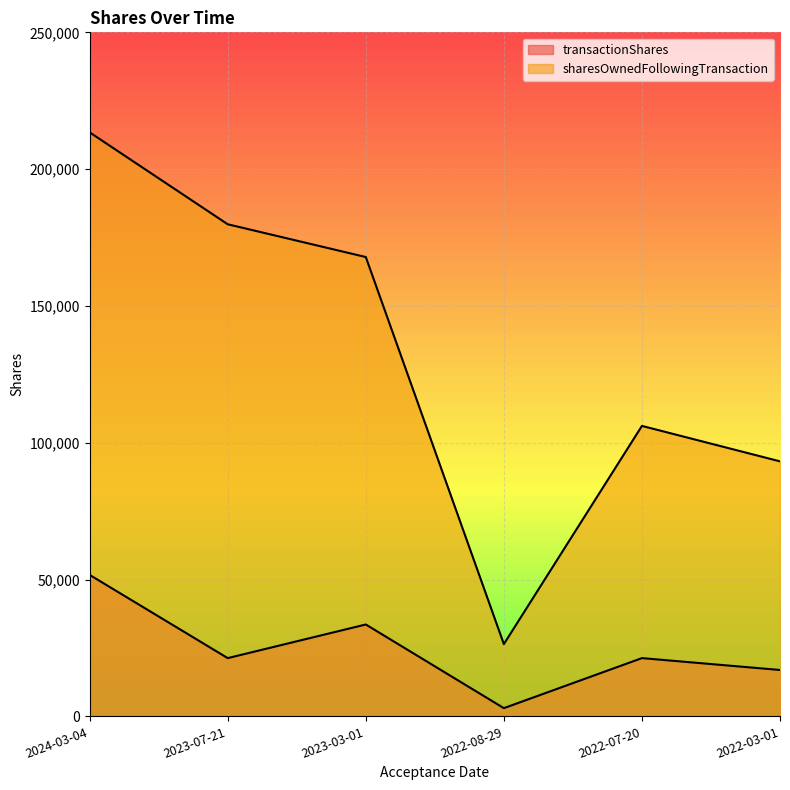

What is the highest value of the sharesOwnedFollowingTransaction series?

213441